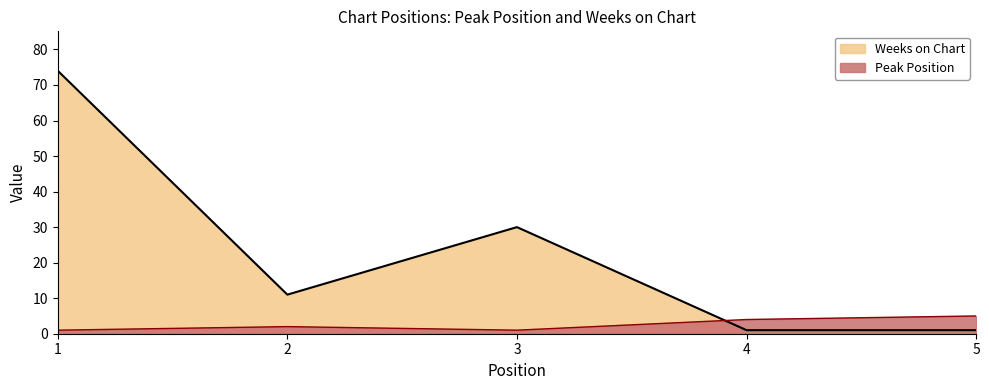

How many Peak Position values are between 1 and 4?

4